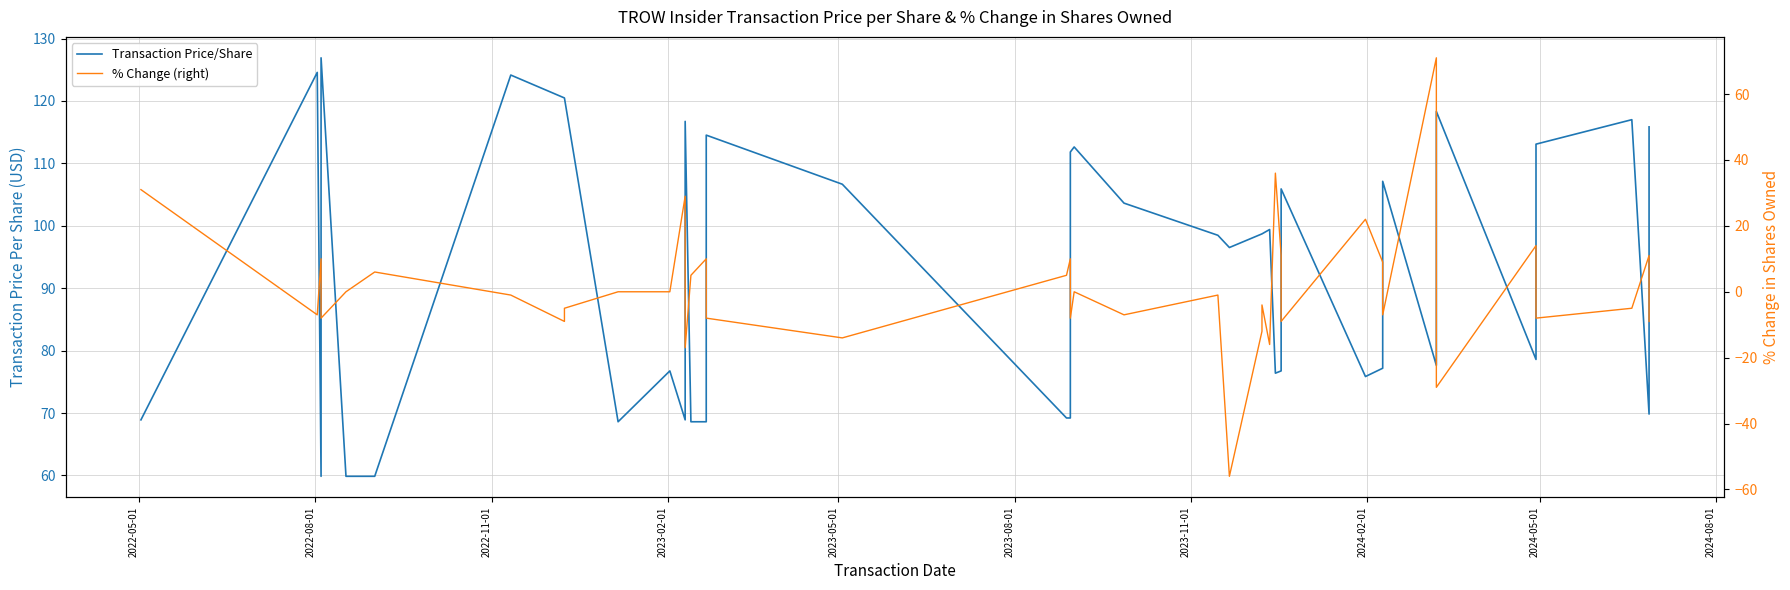

The value of Transaction Price/Share at 22 is 26.9. True or false?

False